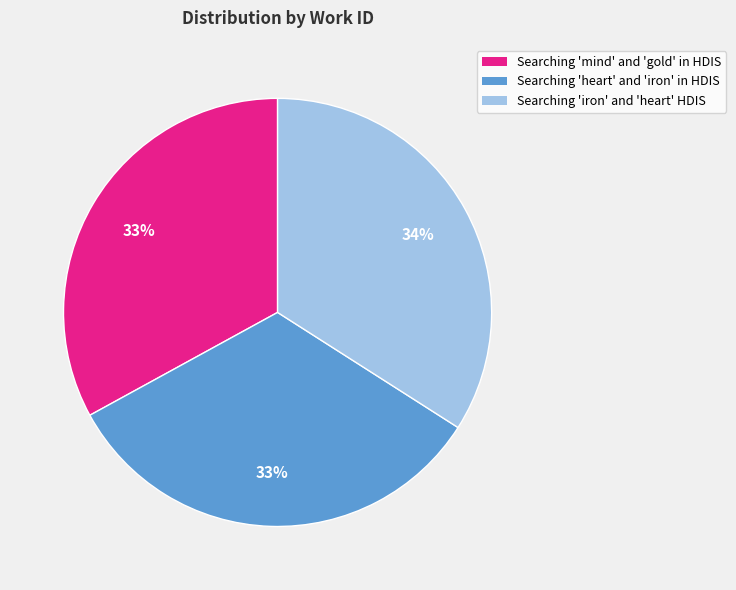

To the nearest percent, what is the difference between the Searching 'mind' and 'gold' in HDIS and Searching 'iron' and 'heart' HDIS slice percentages?

1%